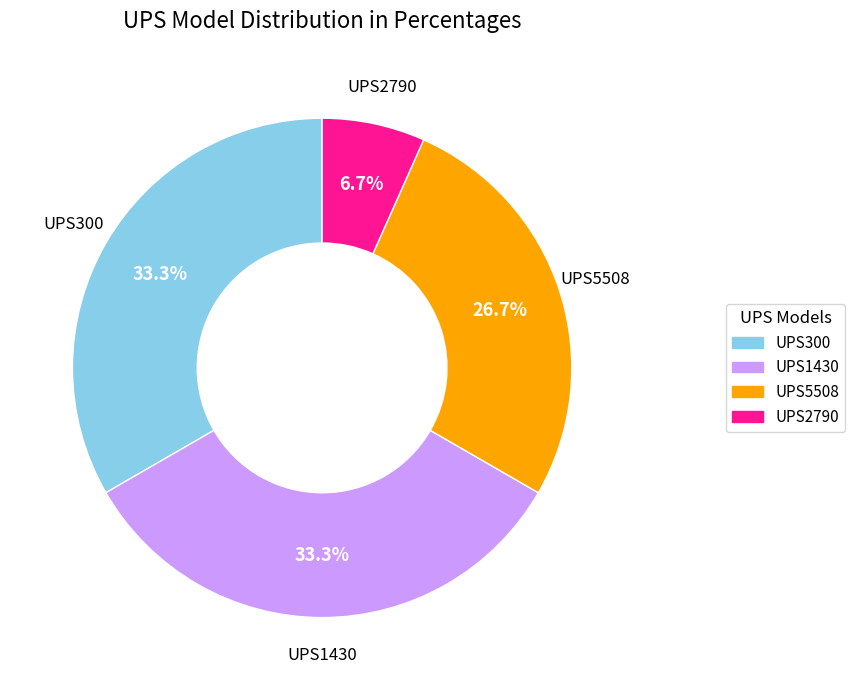

Combined, do UPS300 and UPS5508 account for over 50%?

Yes